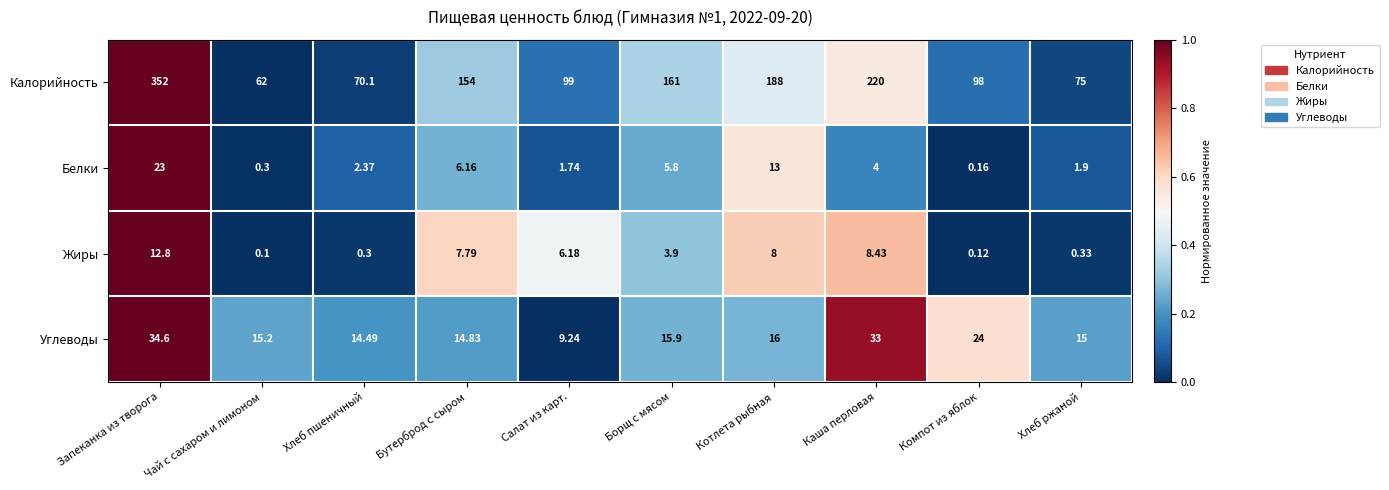

Which series has the largest total across all categories?

Калорийность